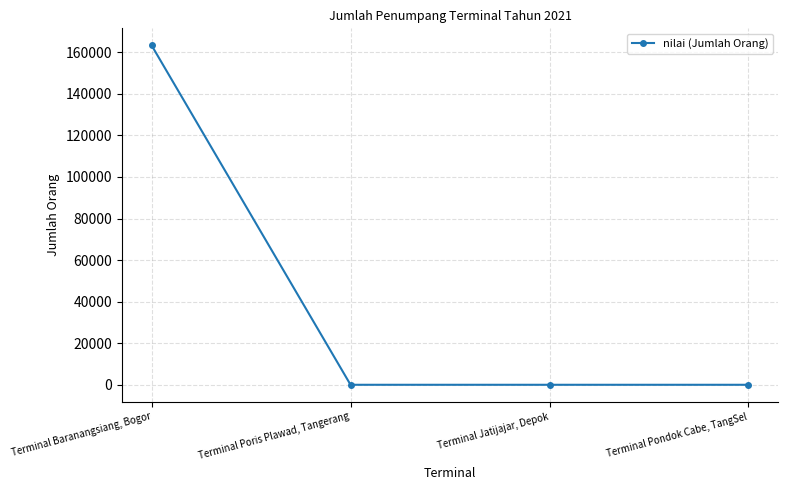

What is the difference between the maximum and second lowest values?

163346